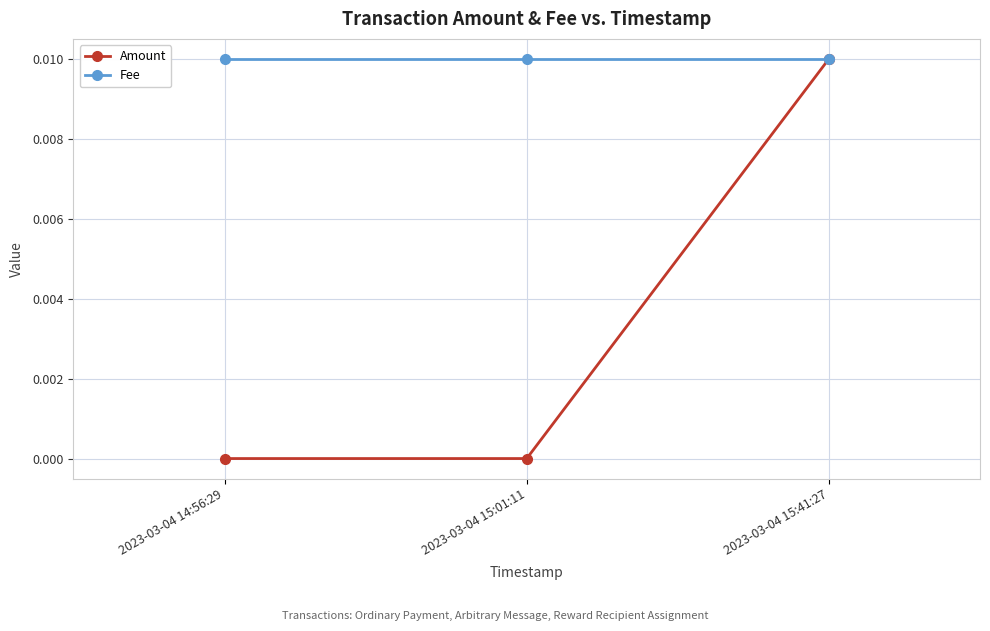

How many lines are shown in the chart?

2